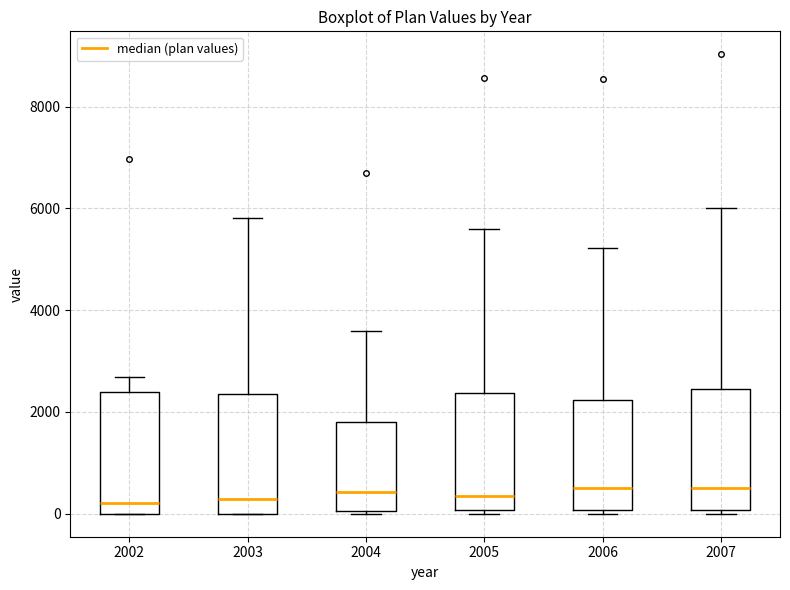

Where is the upper edge of the box at x = 2007 on the y-axis? The values are not printed on the chart, so give them approximately, as read against the axis.

2400